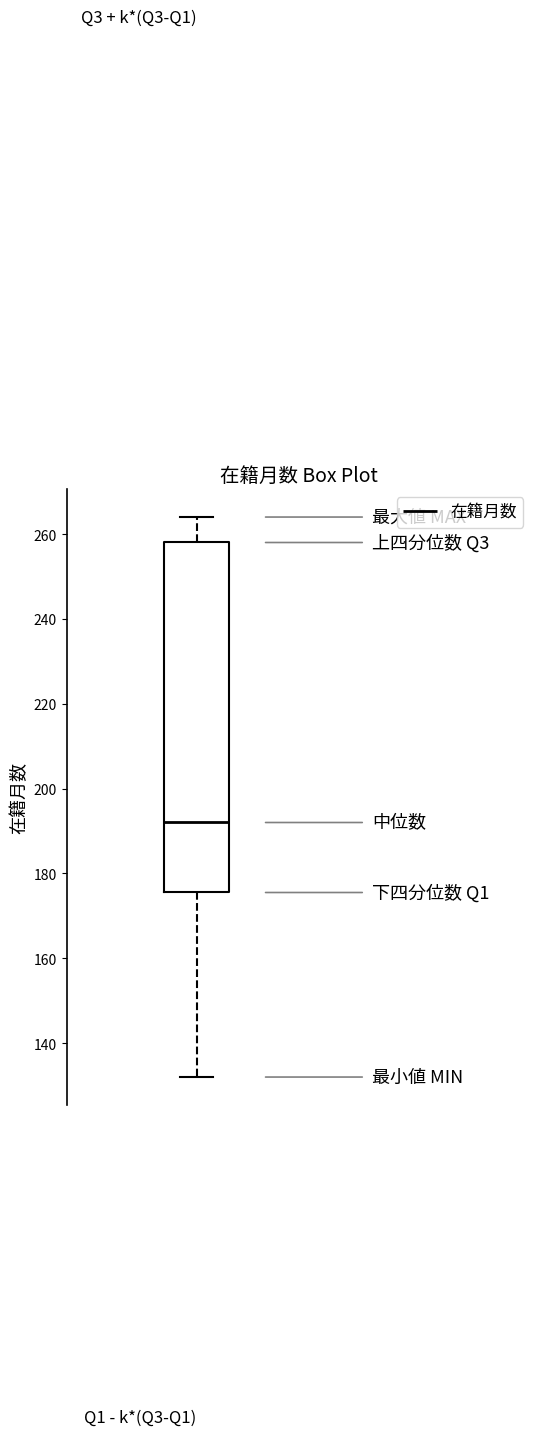

Transcribe this box plot: give where the median line is, the range the box spans, and where the two whiskers end, as read against the y-axis. The values are not printed on the chart, so give them approximately, as read against the axis.

median 192, box 176 to 258, whiskers 132 to 264